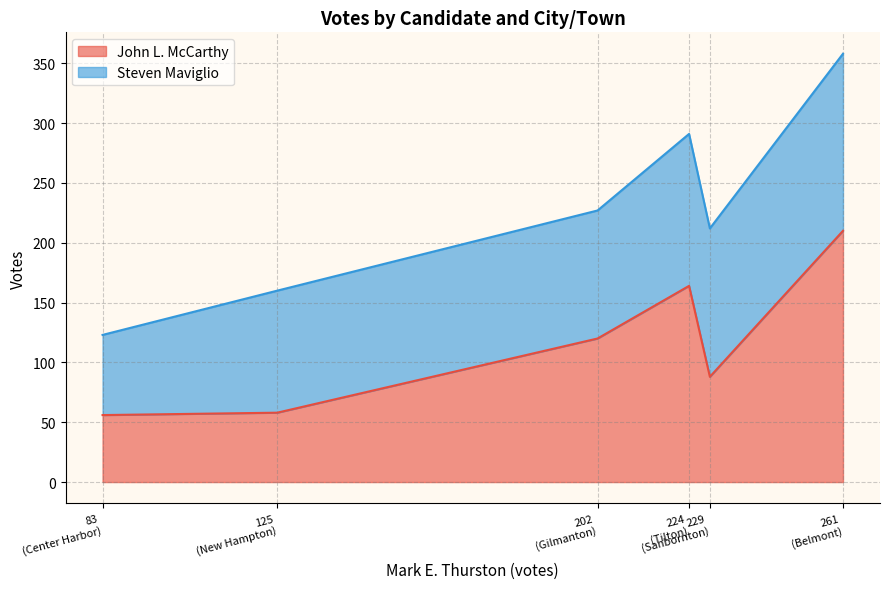

What is the difference between the maximum and minimum values in the John L. McCarthy series?

154